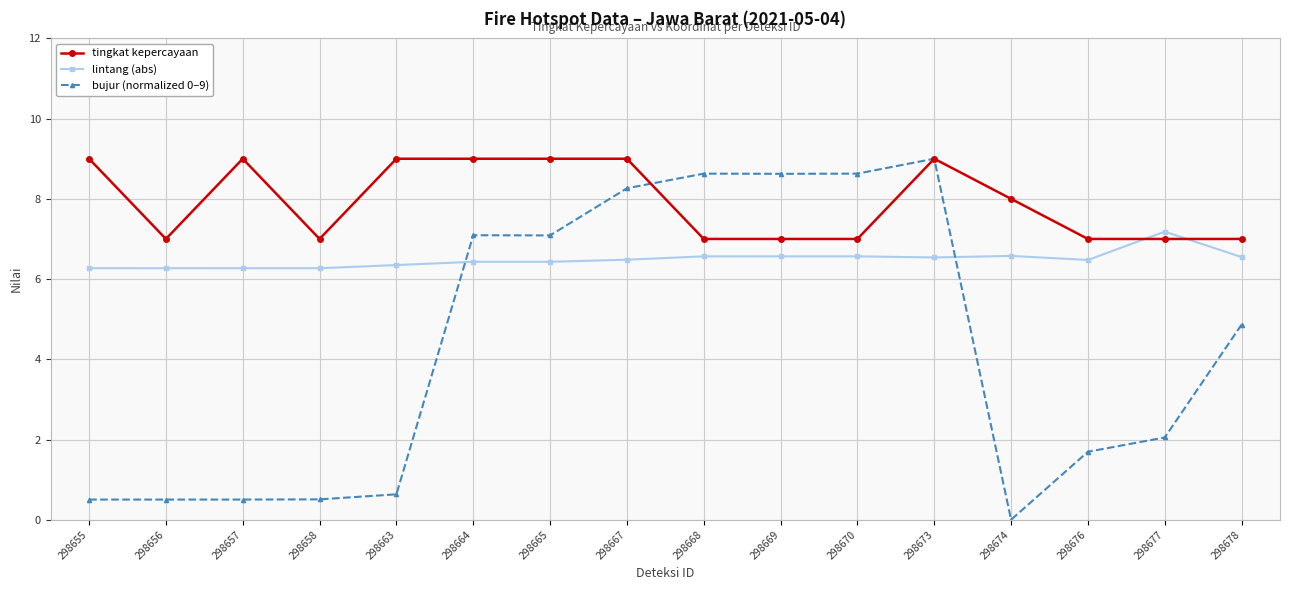

True or false: tingkat kepercayaan has more than 1 points higher than both neighbors.

True